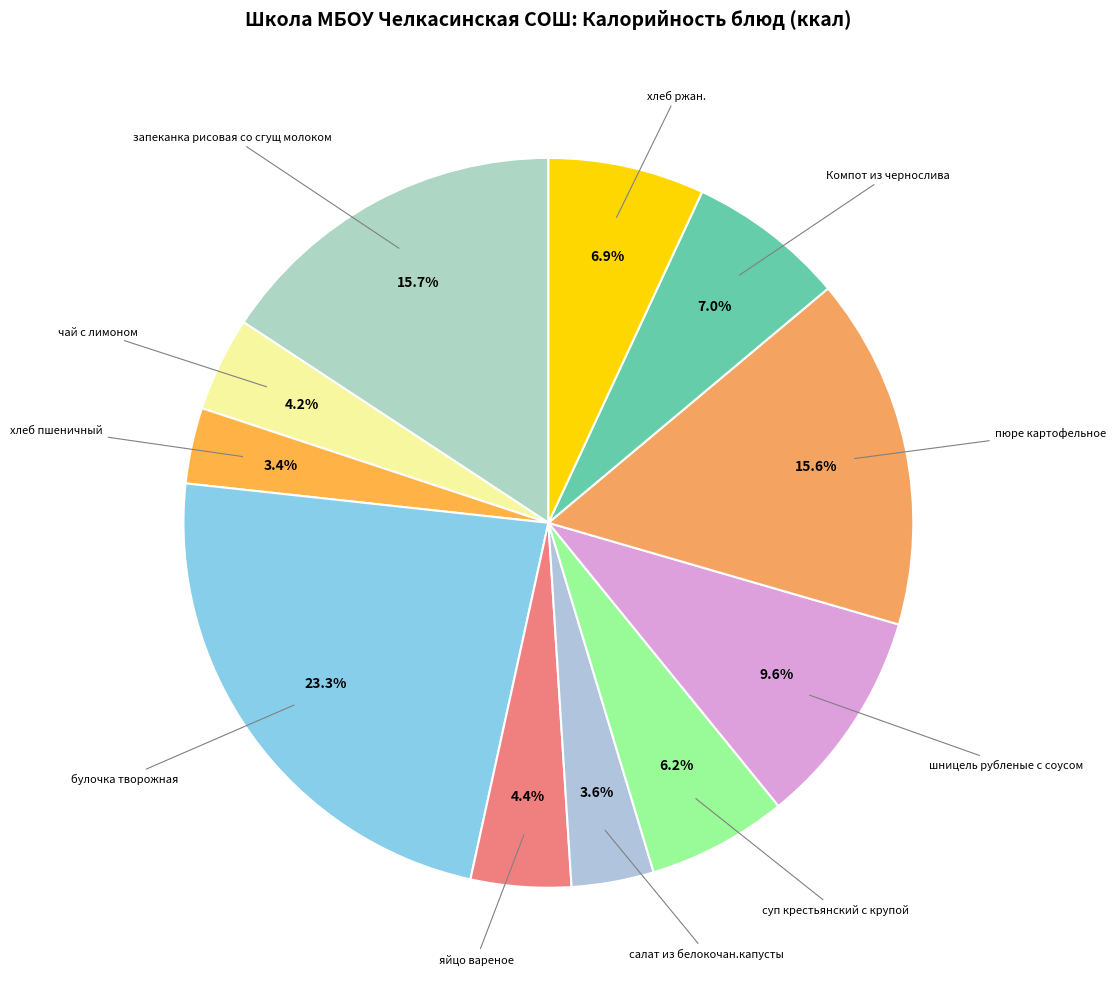

Count the number of slices in the pie.

11